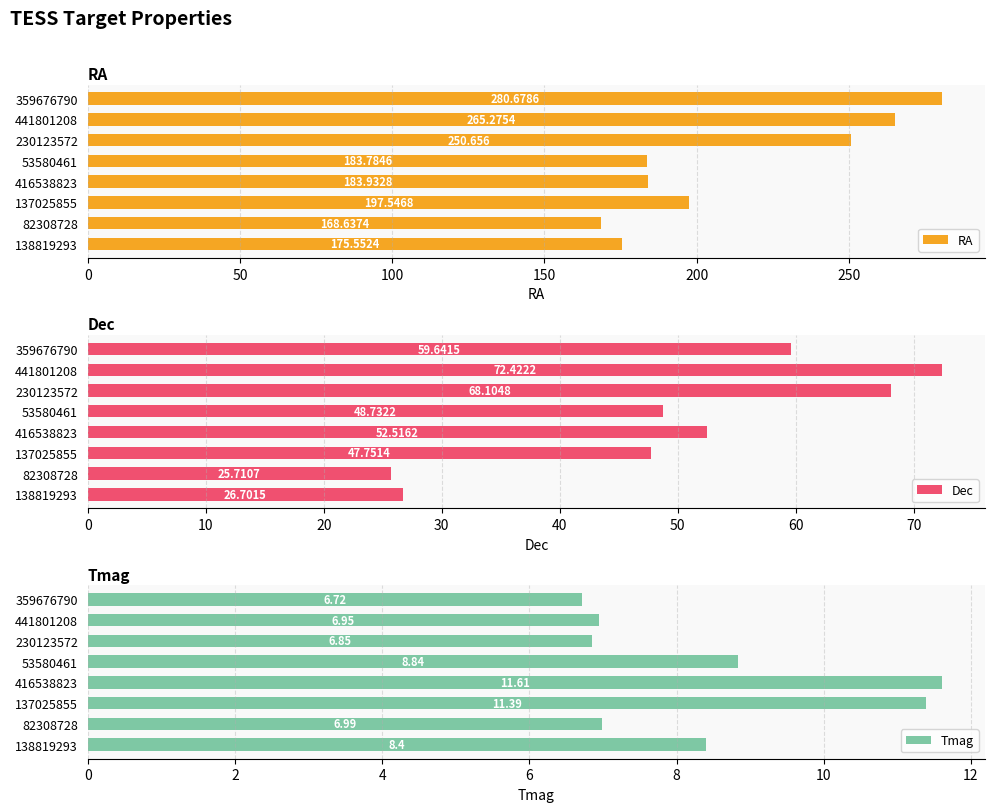

Count the number of categories in the chart.

8